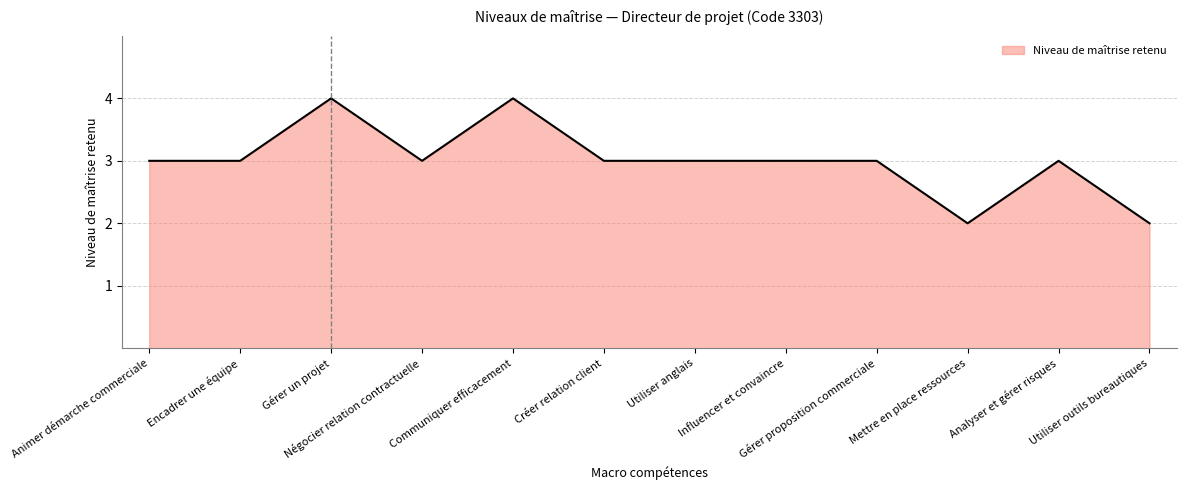

True or false: the data shows 1 at Utiliser outils bureautiques.

False